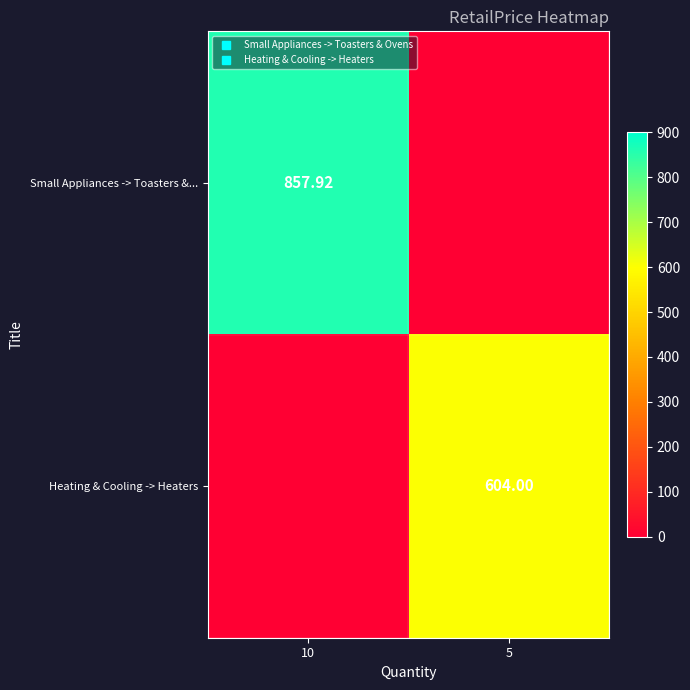

Which category has the highest value across all series?

10